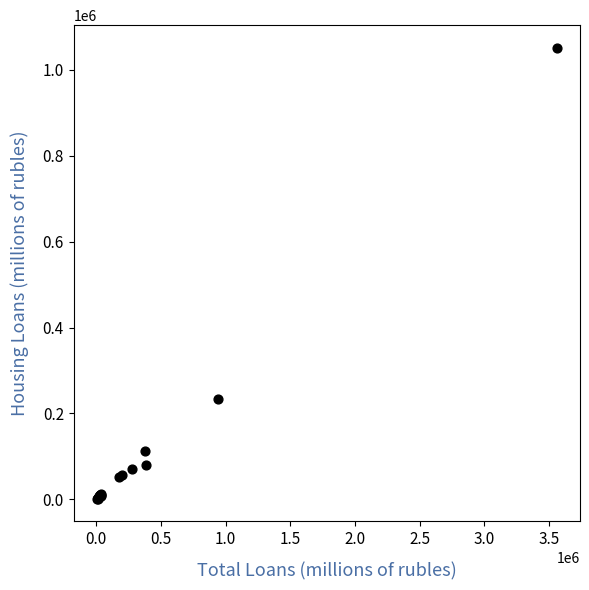

What Y value in the scatter plot is closest to 526380?

234584